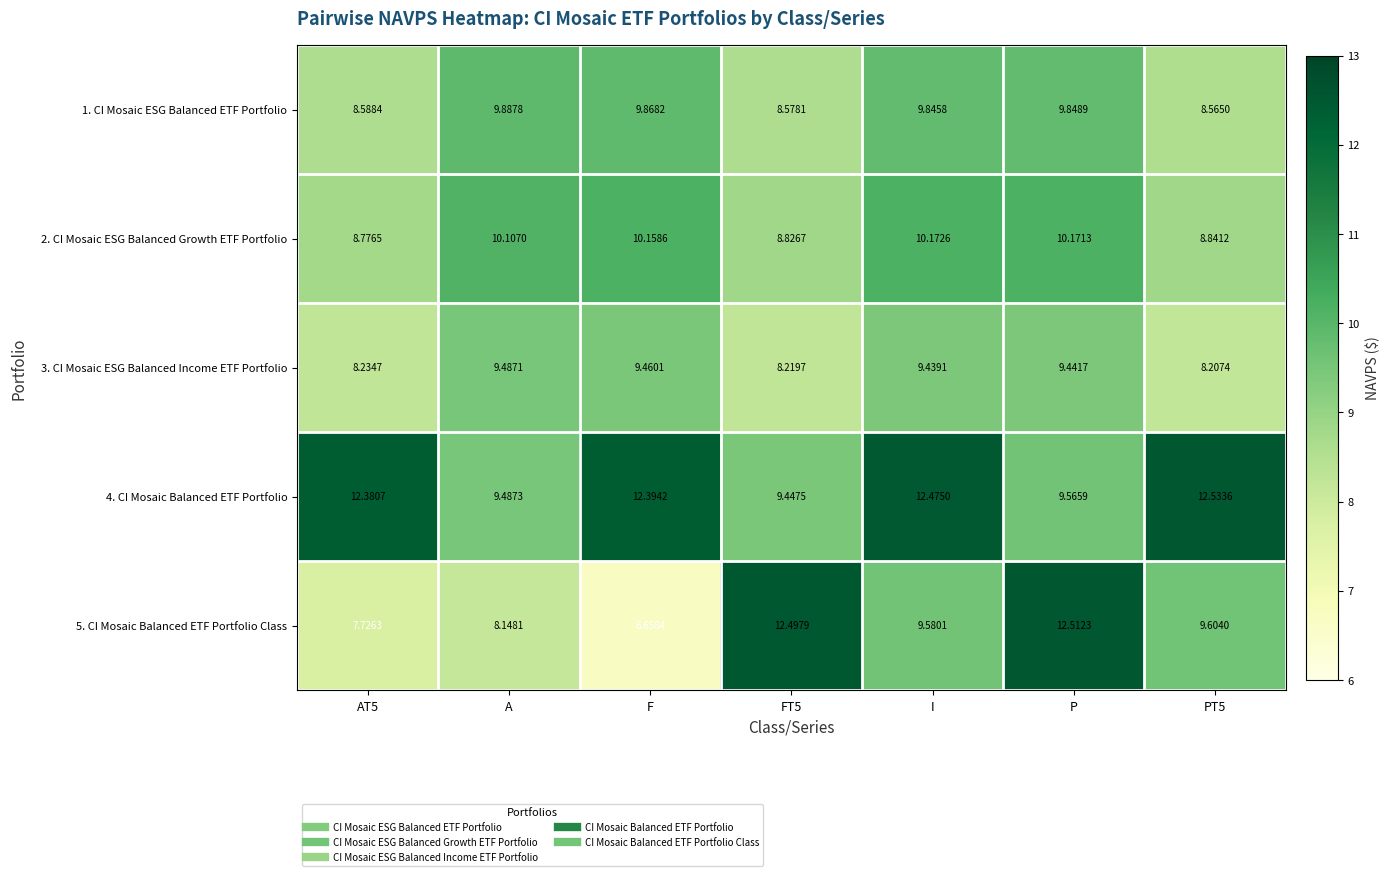

Is the value of 3. CI Mosaic ESG Balanced Income ETF Portfolio at P greater than the value of 1. CI Mosaic ESG Balanced ETF Portfolio at AT5?

Yes